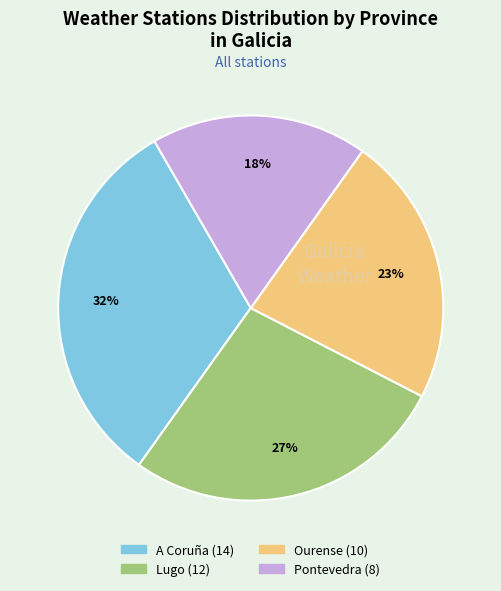

What is the largest slice in the pie chart?

A Coruña